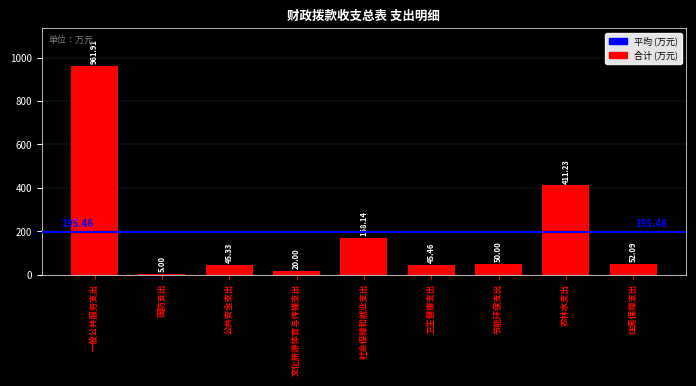

Which label corresponds to the largest value in the chart?

一般公共服务支出